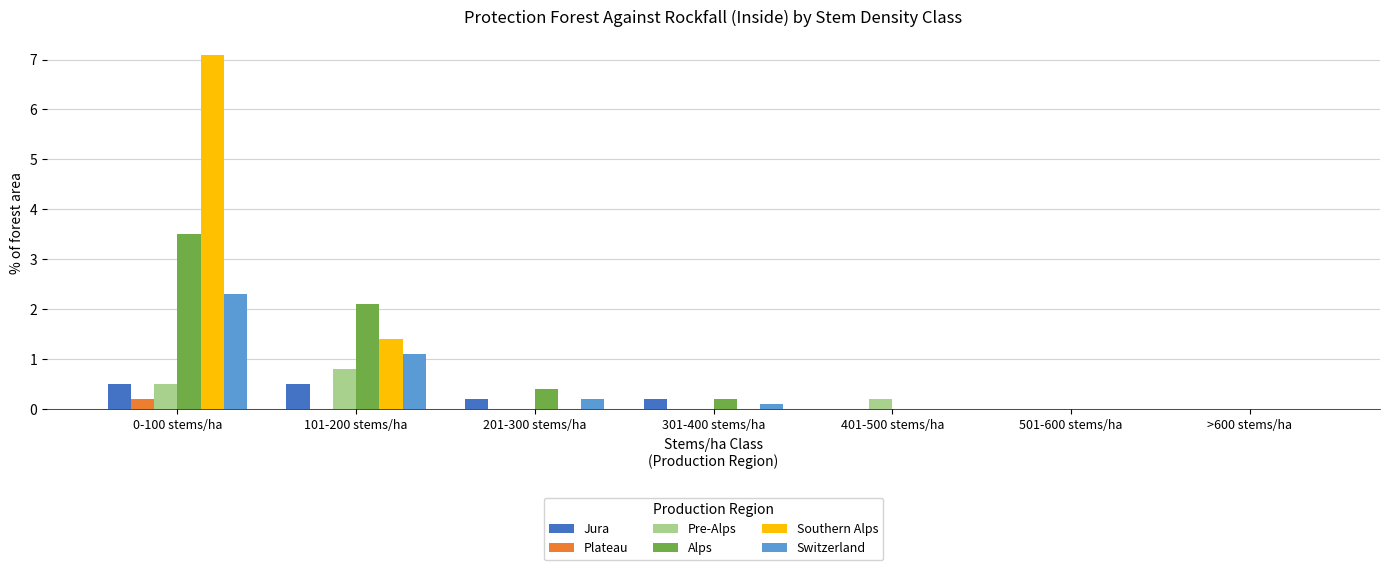

At which label does Pre-Alps reach its peak?

101-200 stems/ha